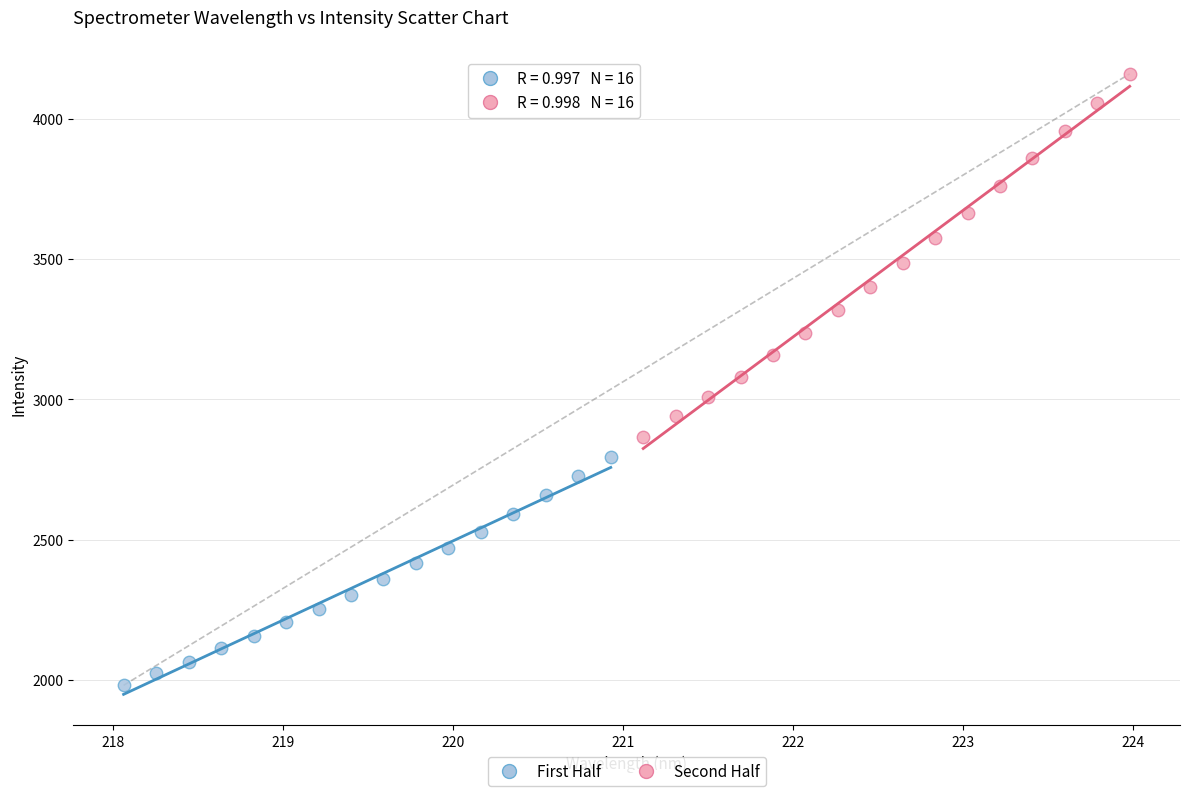

Which series reaches the minimum Y coordinate?

First Half